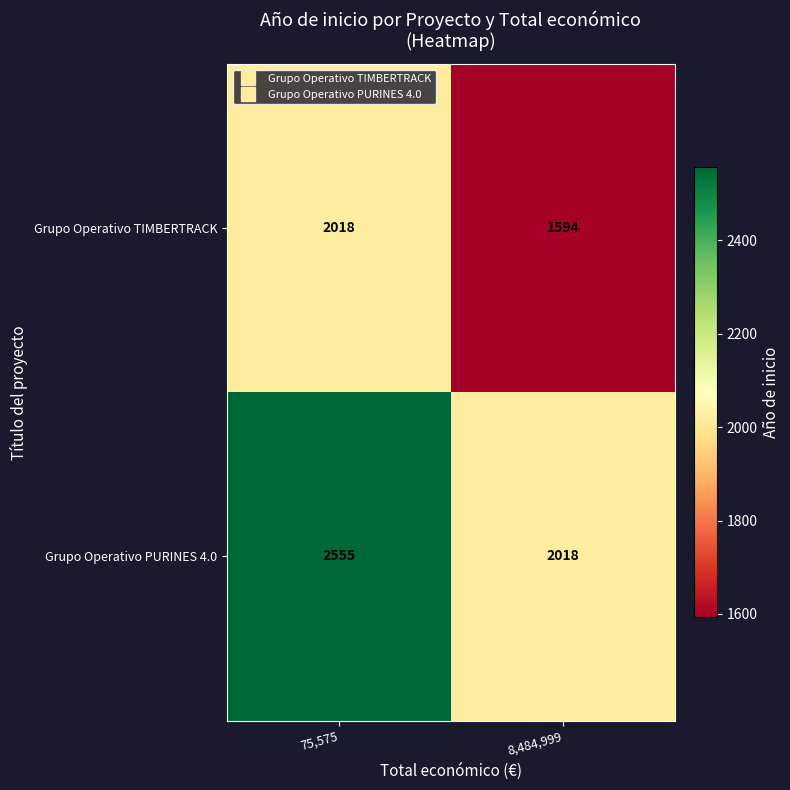

List the series in order of their overall mean, lowest first.

Grupo Operativo TIMBERTRACK, Grupo Operativo PURINES 4.0